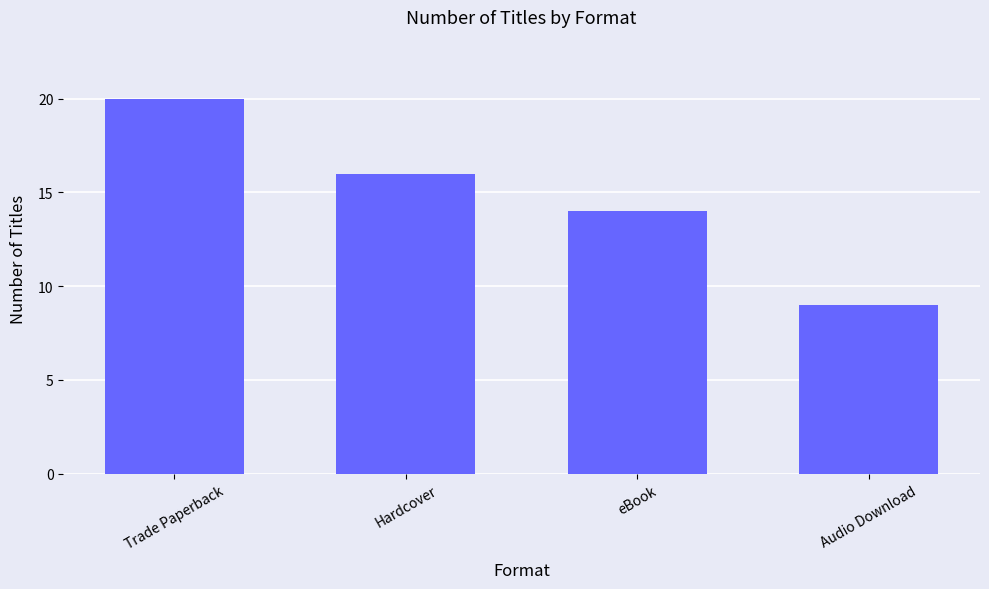

What position from the right is eBook?

2